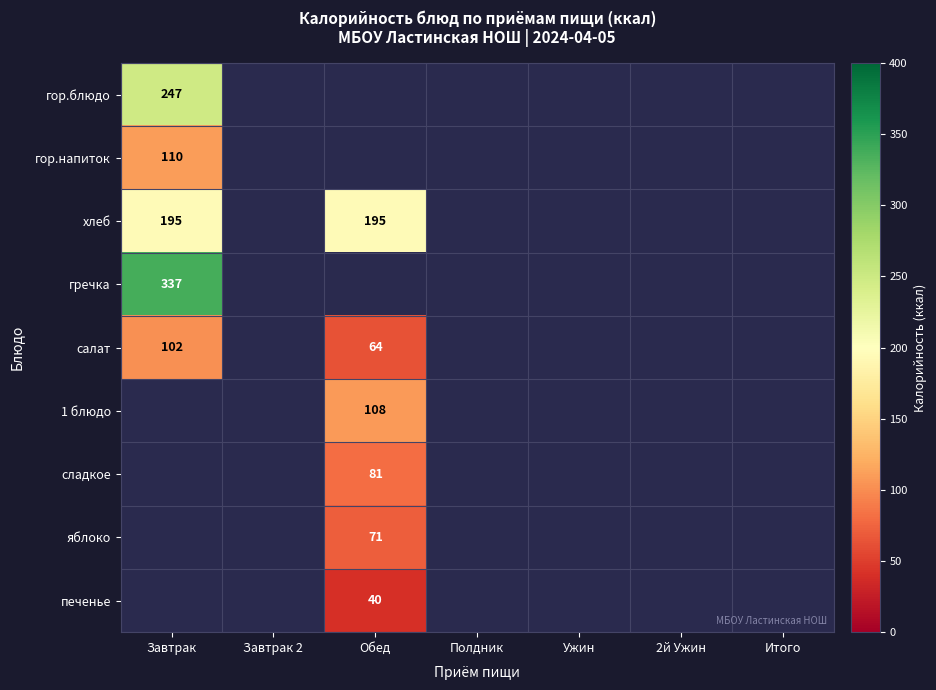

The хлеб series shows 195 at Завтрак. True or false?

True